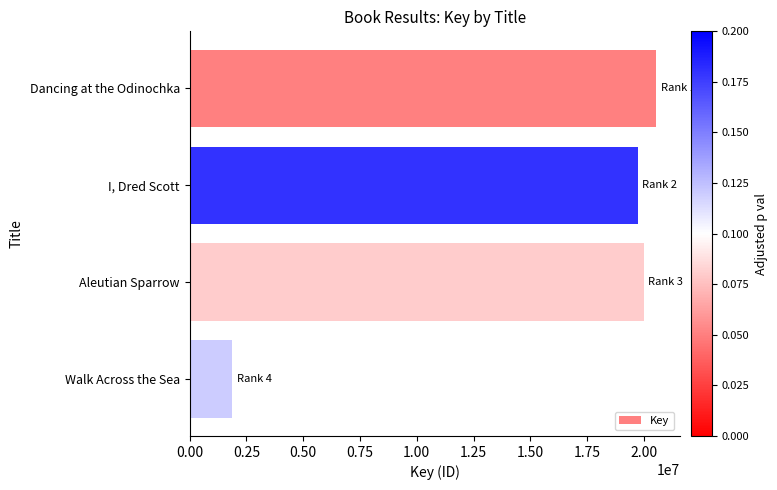

What is the difference between the second highest and second lowest values?

262563